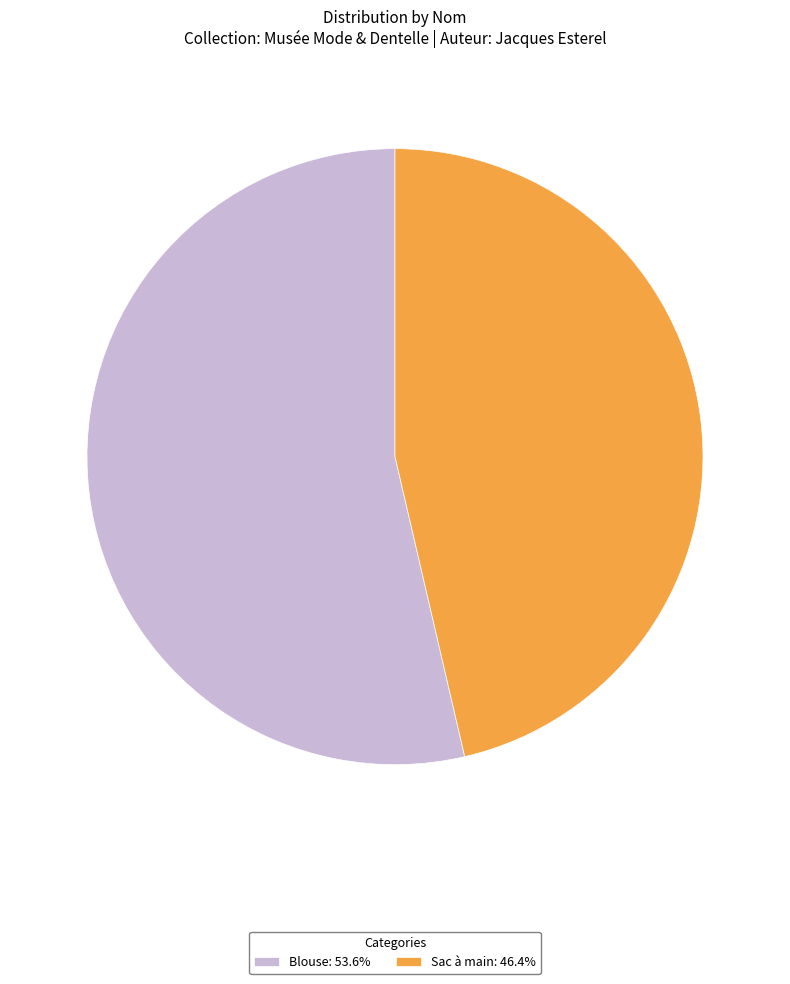

Is the sum of Blouse: 53.6% and Sac à main: 46.4% greater than half?

Yes